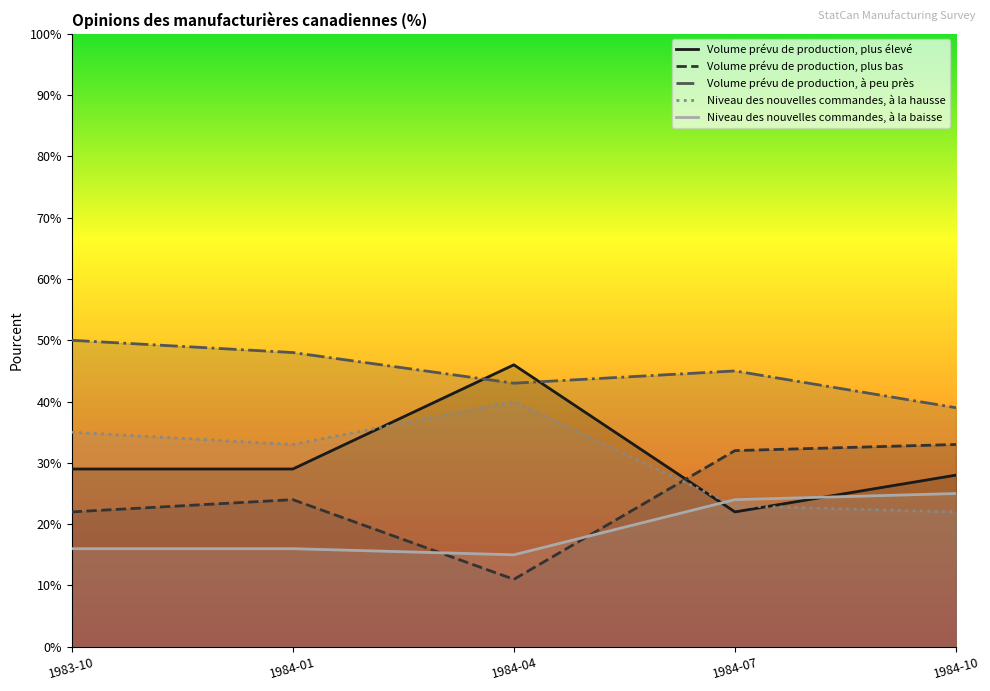

How many times do Volume prévu de production, plus bas and Volume prévu de production, plus élevé cross each other?

1